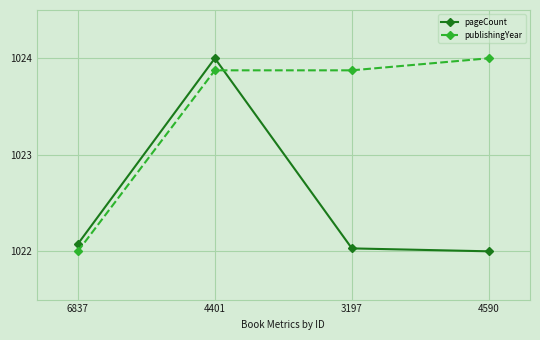

What is the sum of the publishingYear values at 3197 and 4590?

2047.9